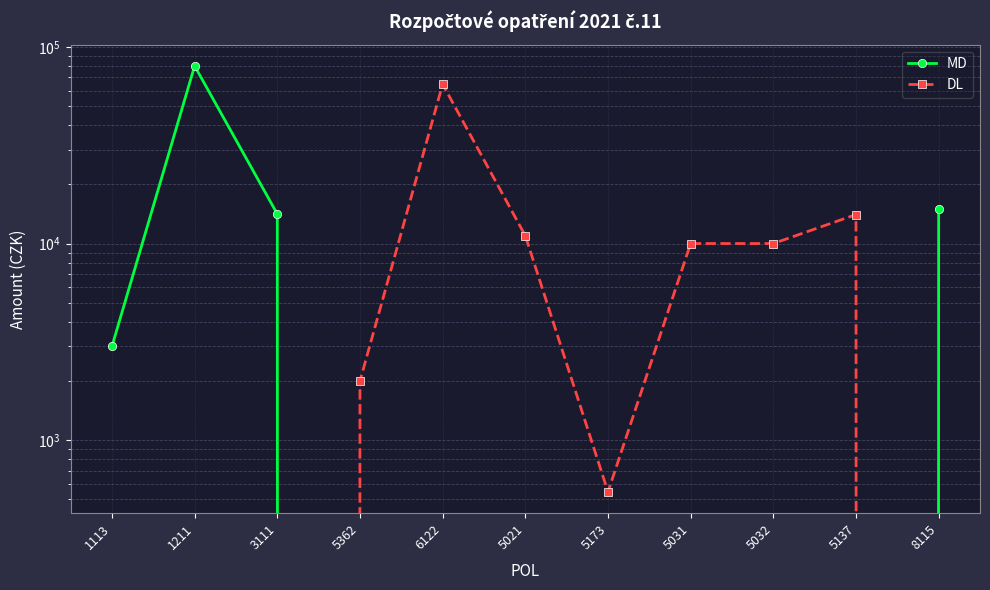

Which series changed the most between 3111 and 5031?

MD